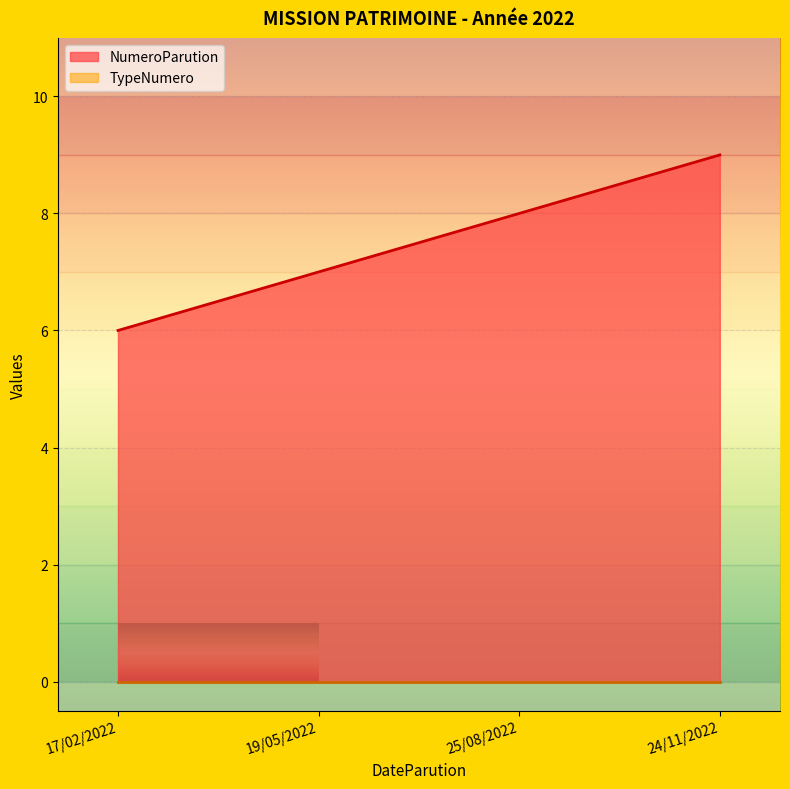

The chart shows a value of 12 at 24/11/2022. True or false?

False